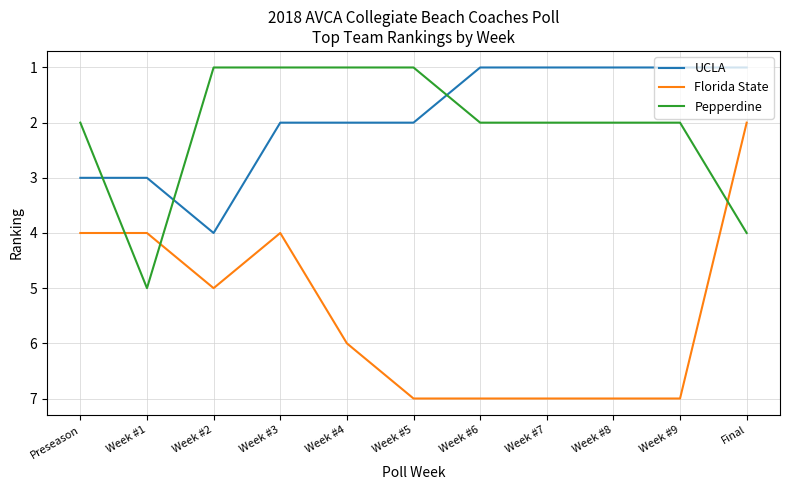

What is the sum of the UCLA values at Week #7 and Final?

2